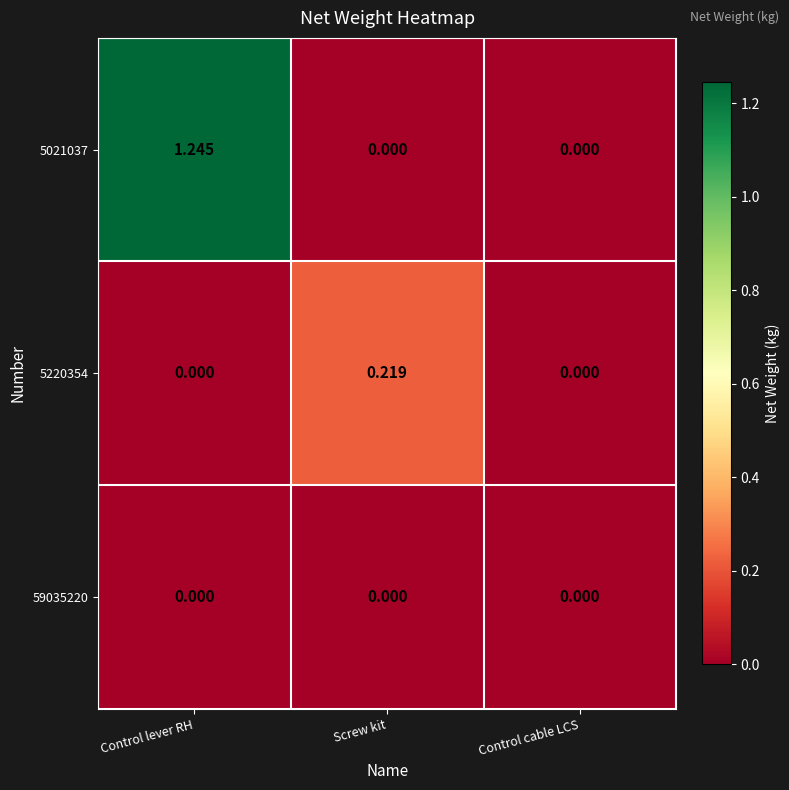

Which series has the largest total across all categories?

5021037